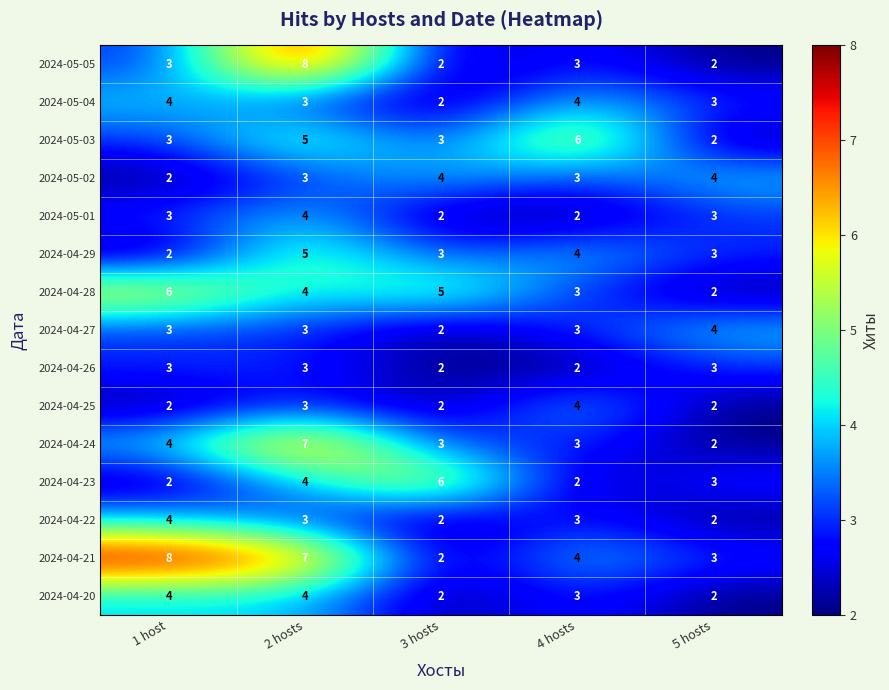

Is the value of 2024-04-27 at 2 hosts greater than the value of 2024-04-26 at 3 hosts?

Yes